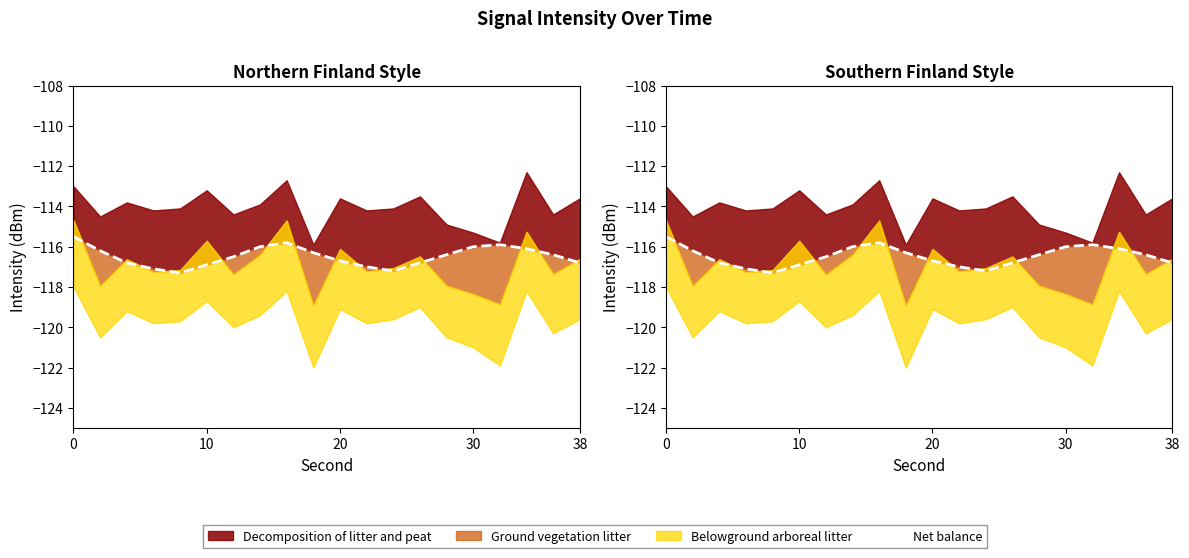

The chart shows a value of -116.8 at 38. True or false?

True